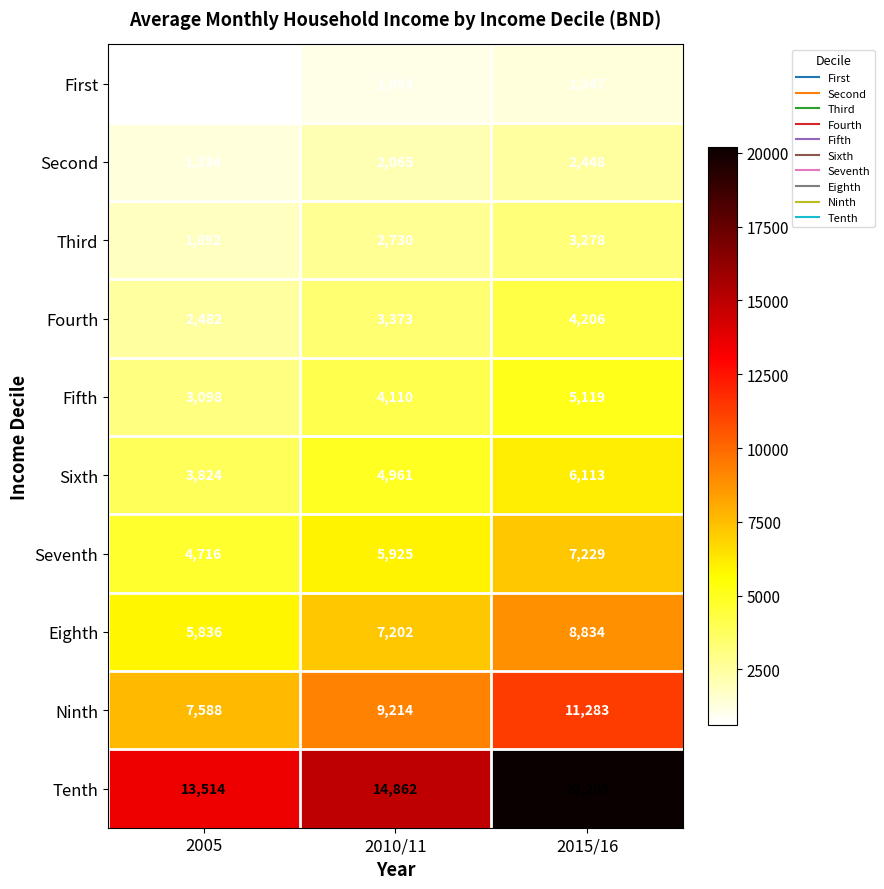

At which category is the sum across all series the highest?

2015/16